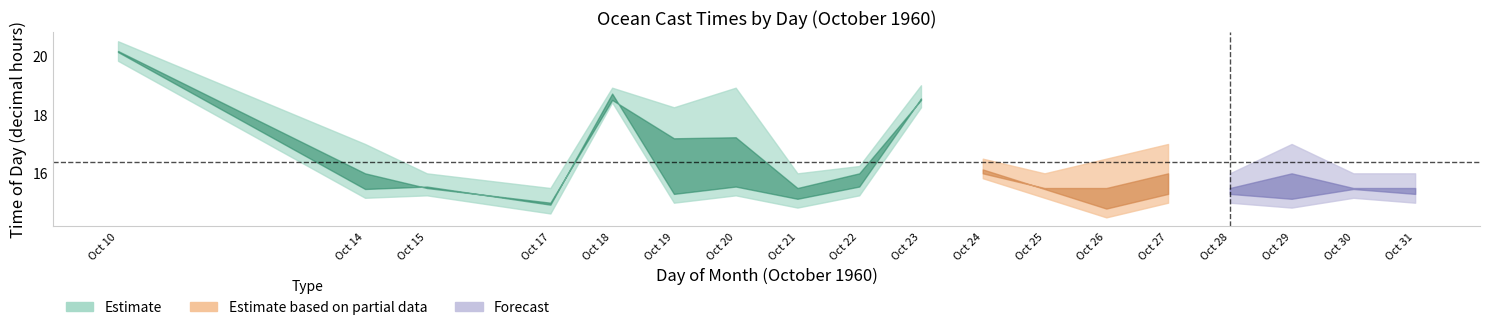

How many lines are shown in the chart?

4